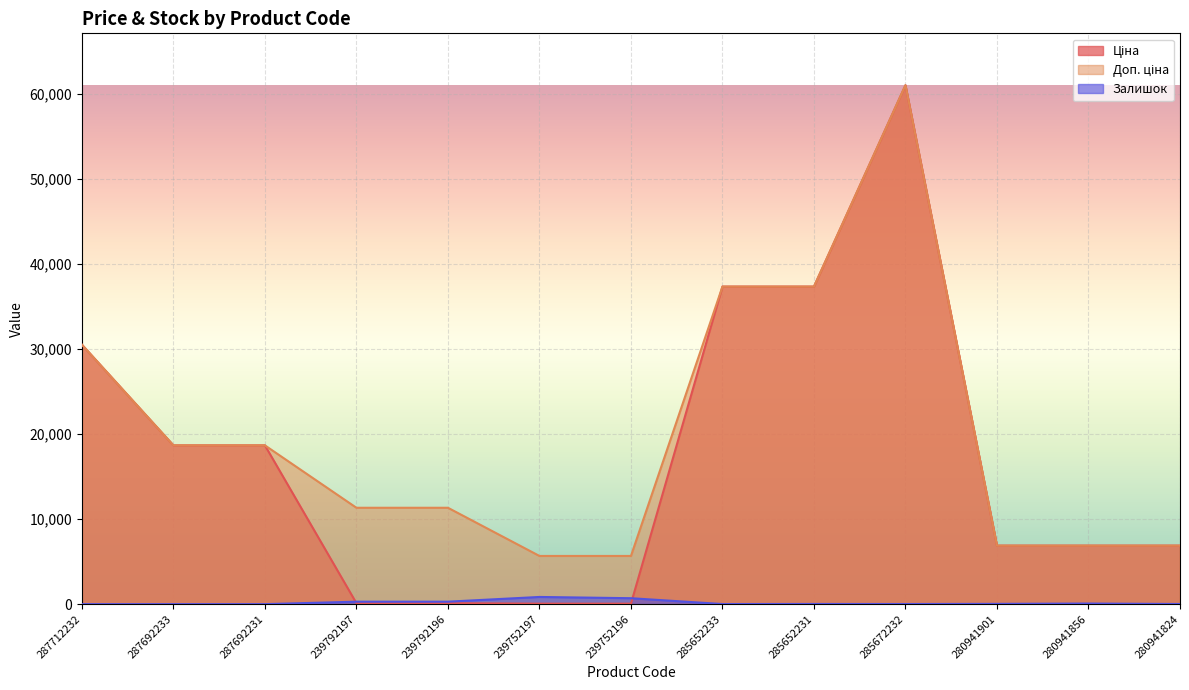

In Залишок, how many points are higher than both neighbors (excluding endpoints)?

3